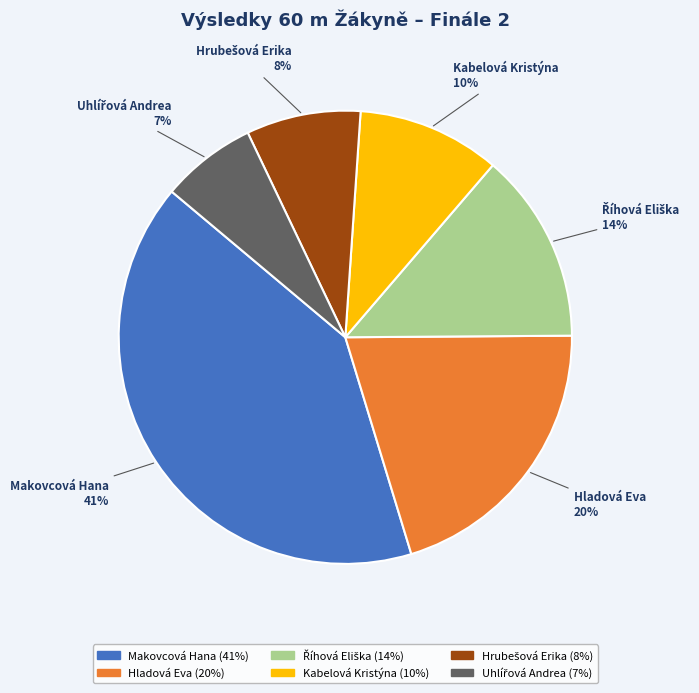

The Hladová Eva slice represents 11% of the pie. True or false?

False